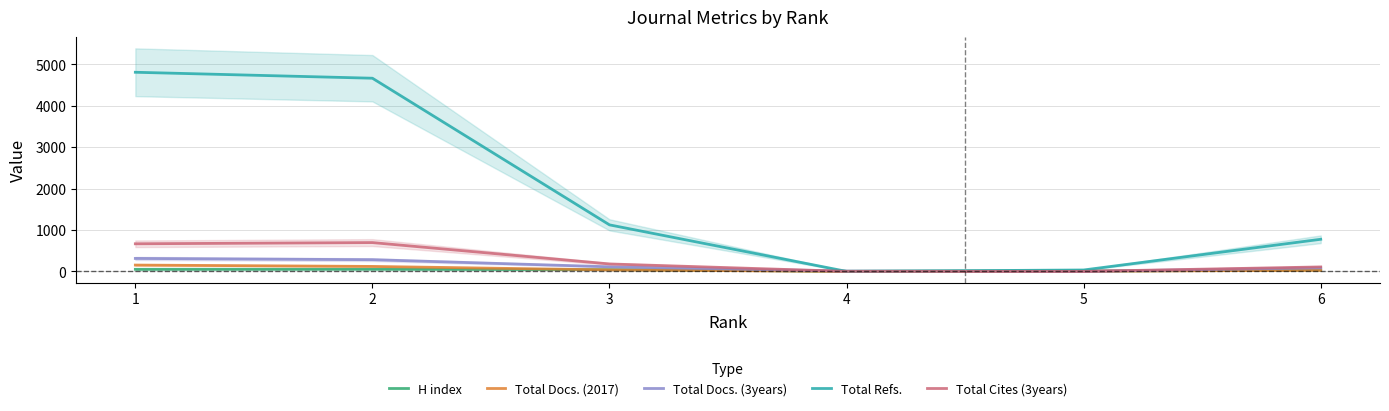

Reading left to right, transcribe all the data shown in this chart.

H index: 50	52	42	4	8	33
Total Docs. (2017): 153	120	36	0	4	26
Total Docs. (3years): 313	283	111	7	0	86
Total Refs.: 4811	4667	1124	0	34	776
Total Cites (3years): 667	696	180	1	0	108